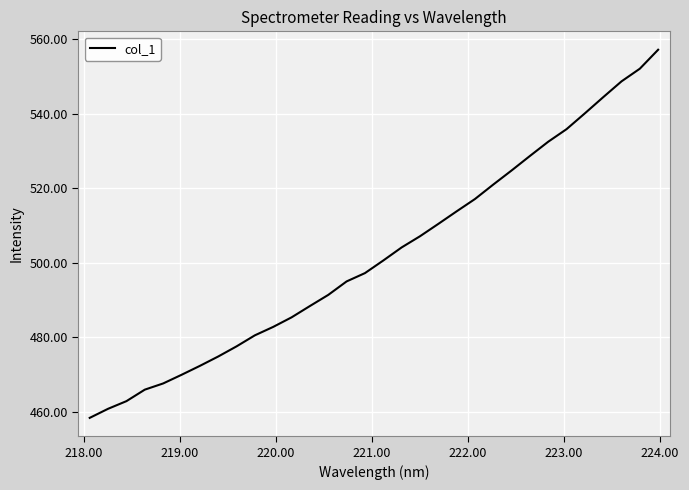

Count the number of categories in the chart.

32